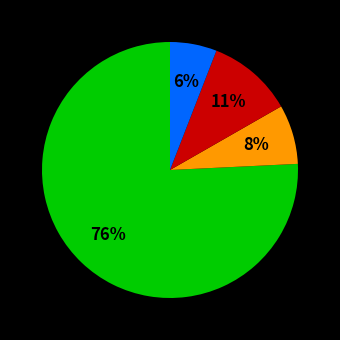

To the nearest percent, what is the average slice percentage?

25%